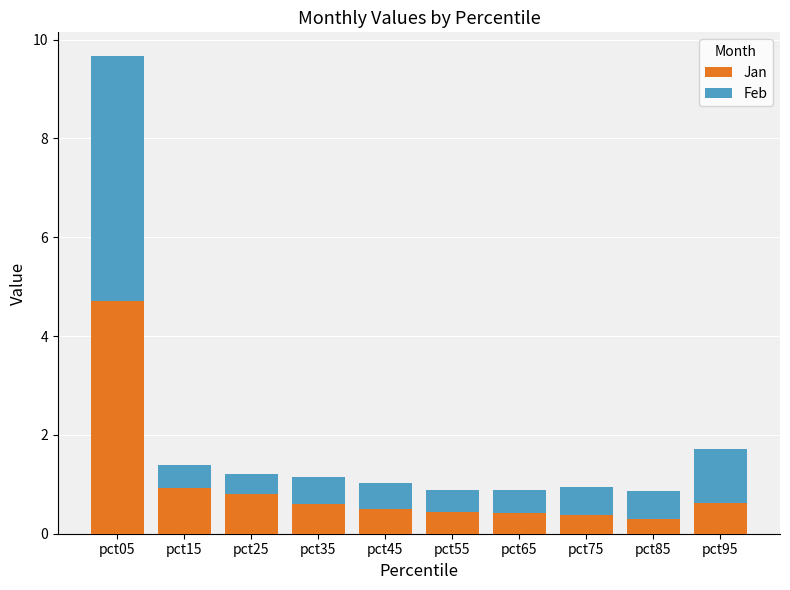

Is it true that Jan equals 0.9 at pct45?

False